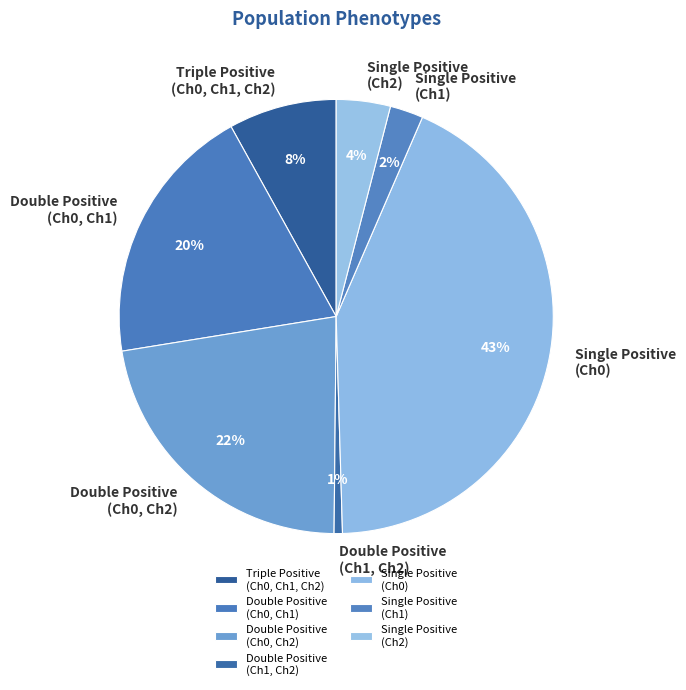

Is it true that Single Positive (Ch1) is 2% of the pie?

True